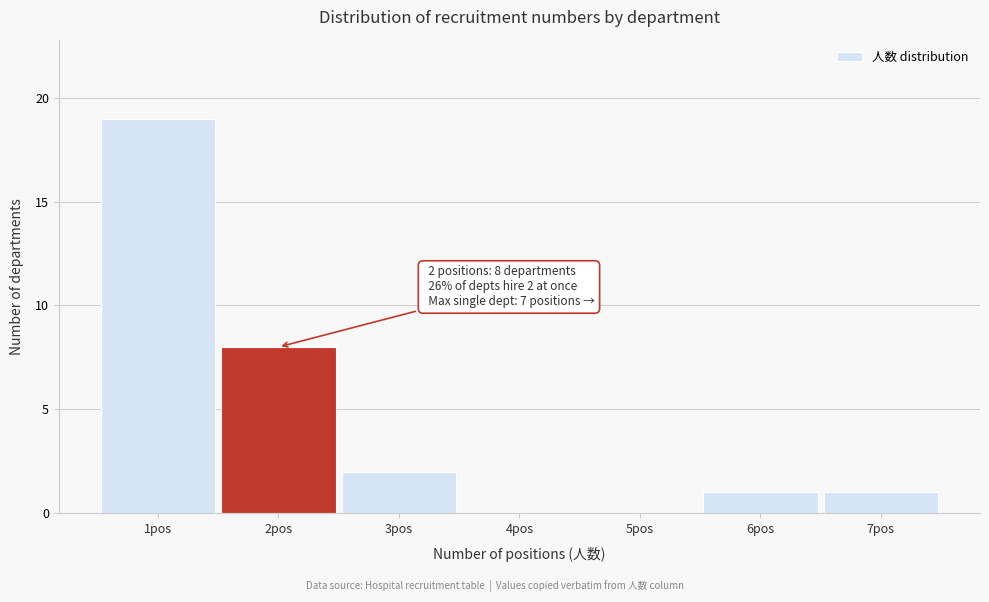

Reading right to left, transcribe all the data shown in this chart.

7pos=1	6pos=1	5pos=0	4pos=0	3pos=2	2pos=8	1pos=19